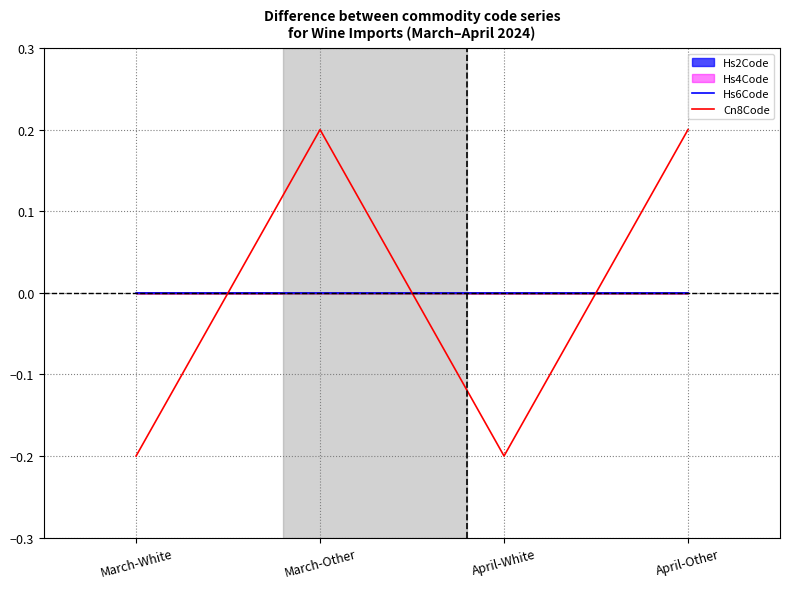

The value of Cn8Code at April-Other is 0.3. True or false?

False